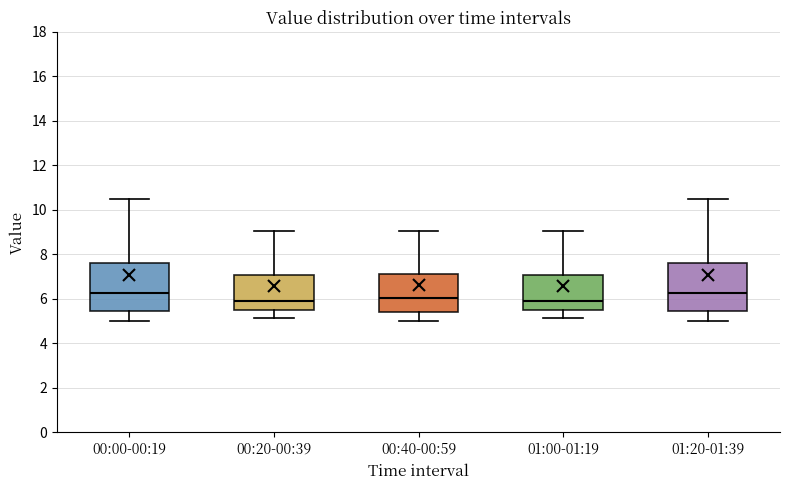

Reading left to right, read every box against the y-axis: the position of its median line, the range the box covers, and the ends of its whiskers. The values are not printed on the chart, so give them approximately, as read against the axis.

00:00-00:19: median 6.2, box 5.4 to 7.6, whiskers 5.0 to 10.6
00:20-00:39: median 5.8, box 5.6 to 7.0, whiskers 5.2 to 9.0
00:40-00:59: median 6.0, box 5.4 to 7.2, whiskers 5.0 to 9.0
01:00-01:19: median 5.8, box 5.6 to 7.0, whiskers 5.2 to 9.0
01:20-01:39: median 6.2, box 5.4 to 7.6, whiskers 5.0 to 10.6